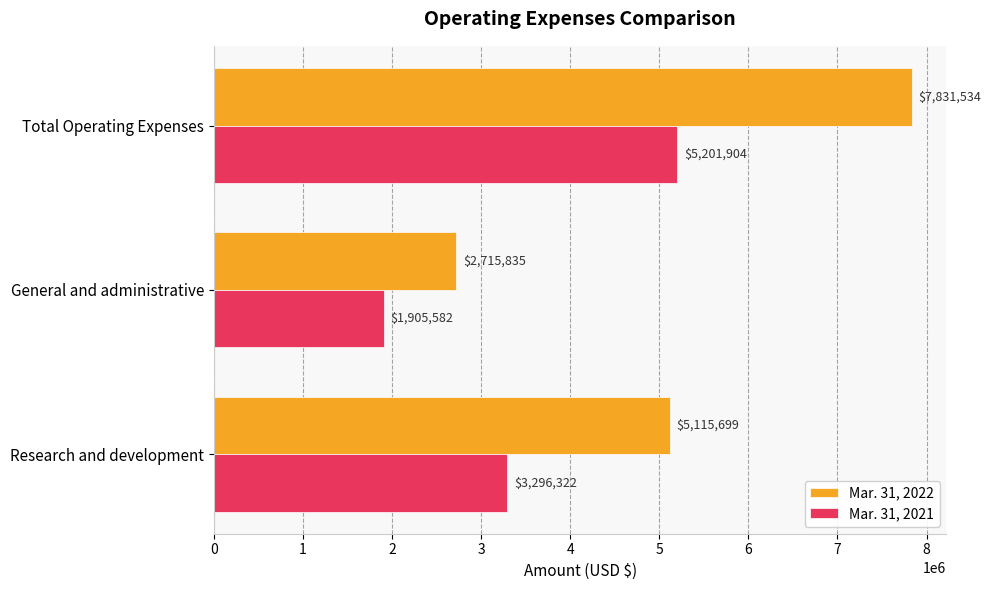

Rank the series at General and administrative from highest to lowest value.

Mar. 31, 2022, Mar. 31, 2021